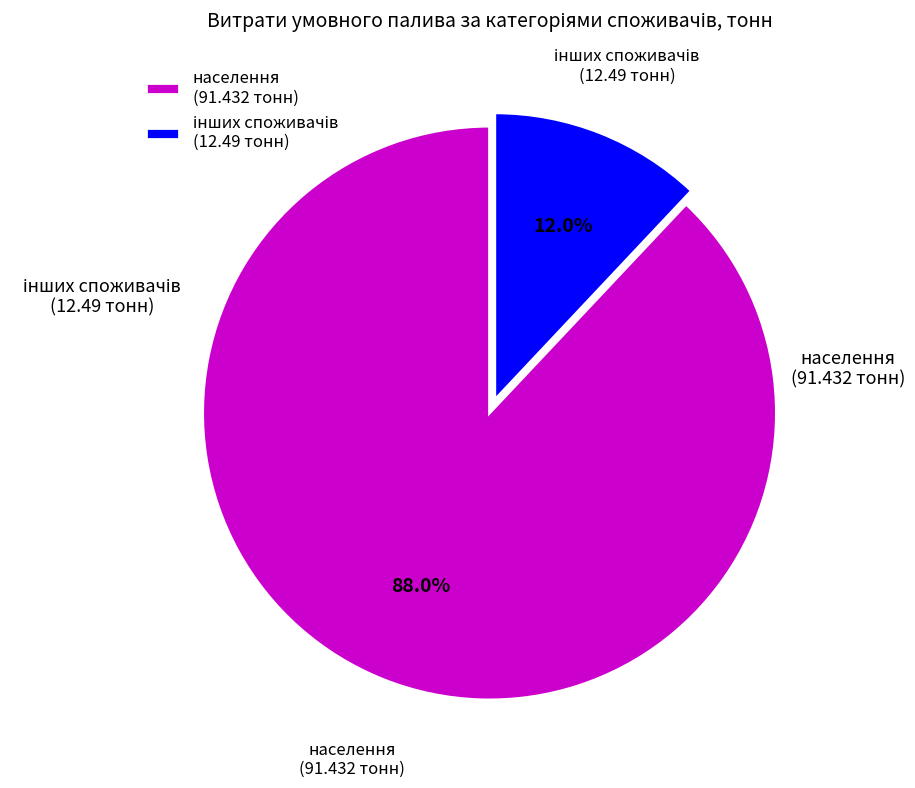

Is there any slice that represents more than half of the pie?

Yes